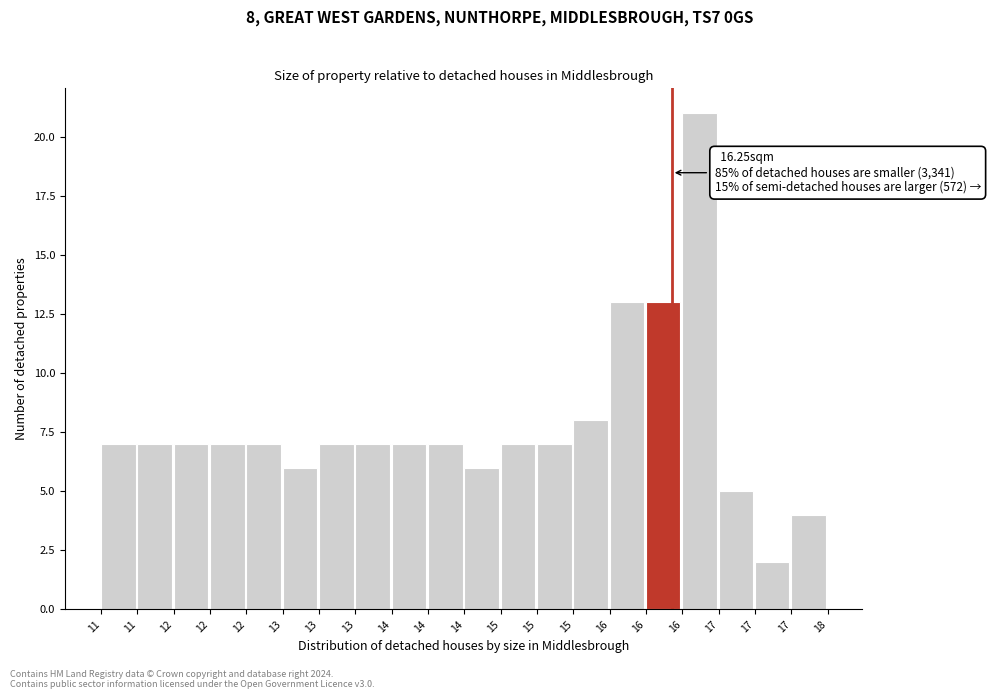

Does the chart contain any negative values?

No